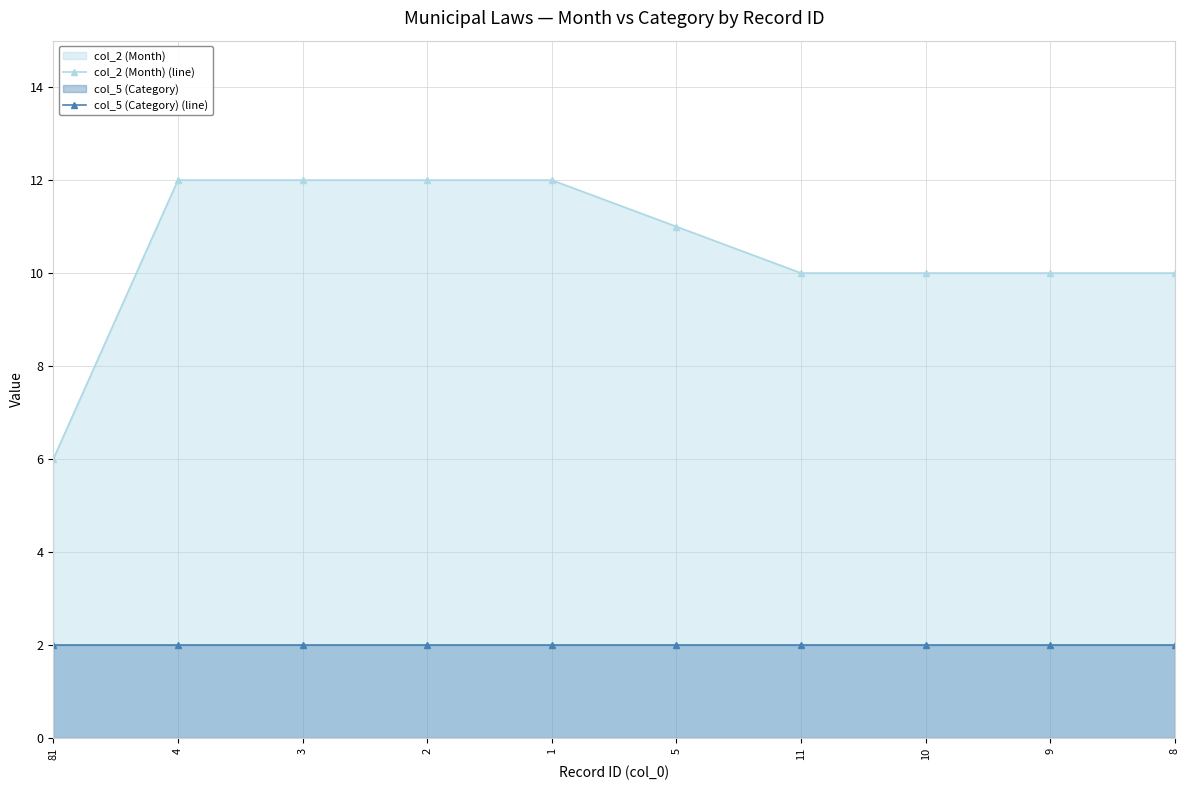

How many lines are shown in the chart?

2